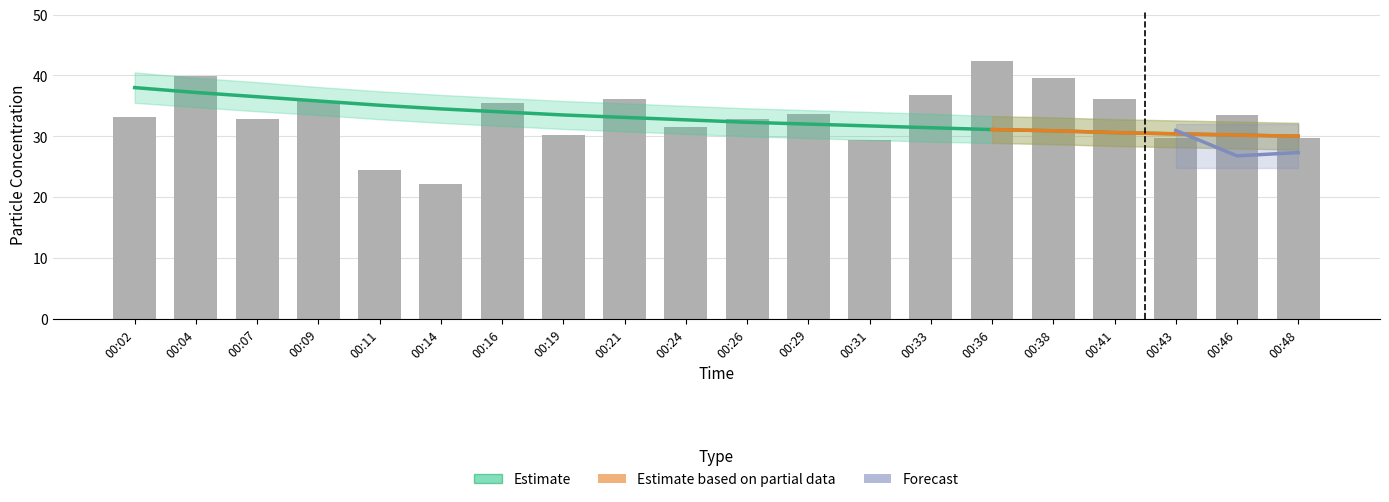

Rank the categories by value from highest to lowest.

00:36, 00:04, 00:38, 00:33, 00:21, 00:41, 00:09, 00:16, 00:29, 00:46, 00:02, 00:26, 00:07, 00:24, 00:19, 00:48, 00:43, 00:31, 00:11, 00:14